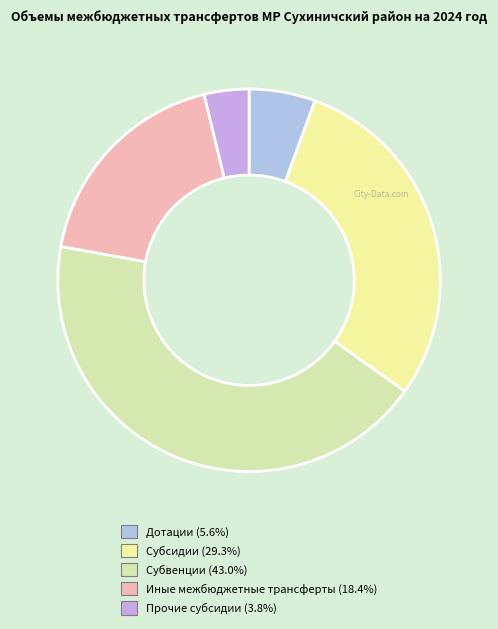

Does any single category account for the majority?

No